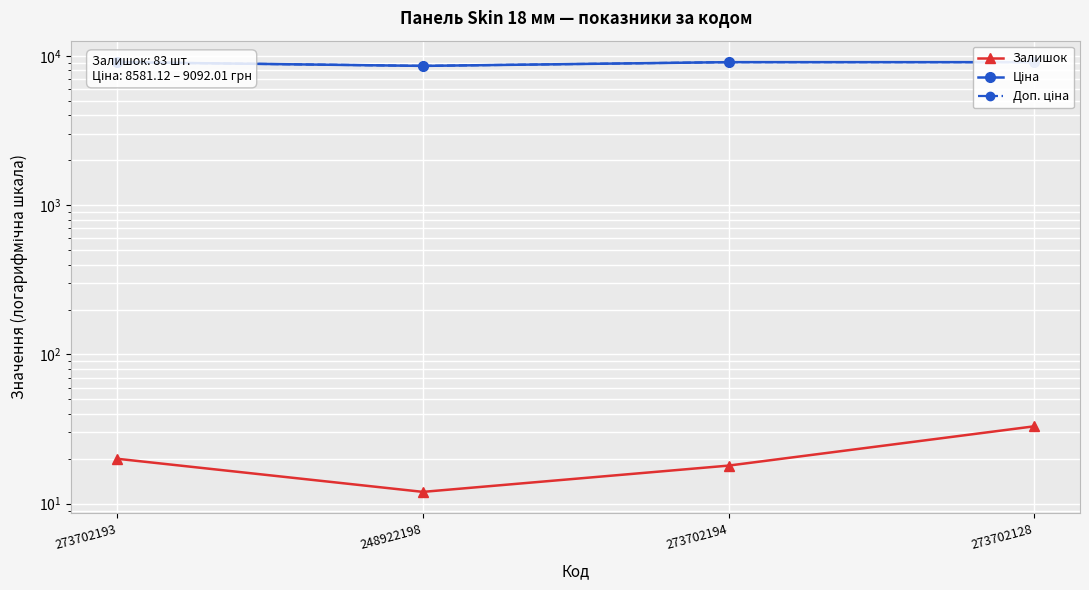

Between 273702128 and 248922198, which is larger?

273702128